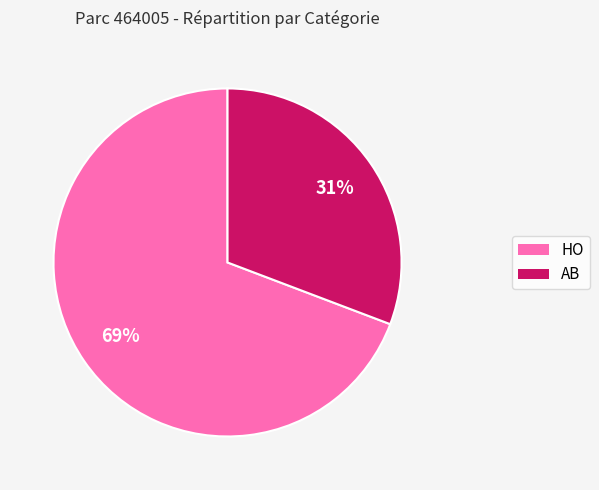

How many slices are in this pie chart?

2